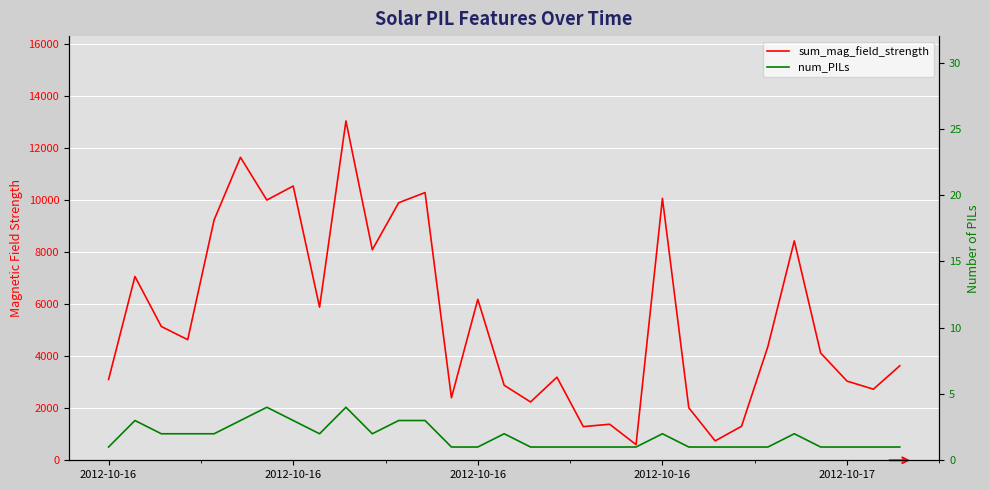

How many interior local valleys does the sum_mag_field_strength series have?

10